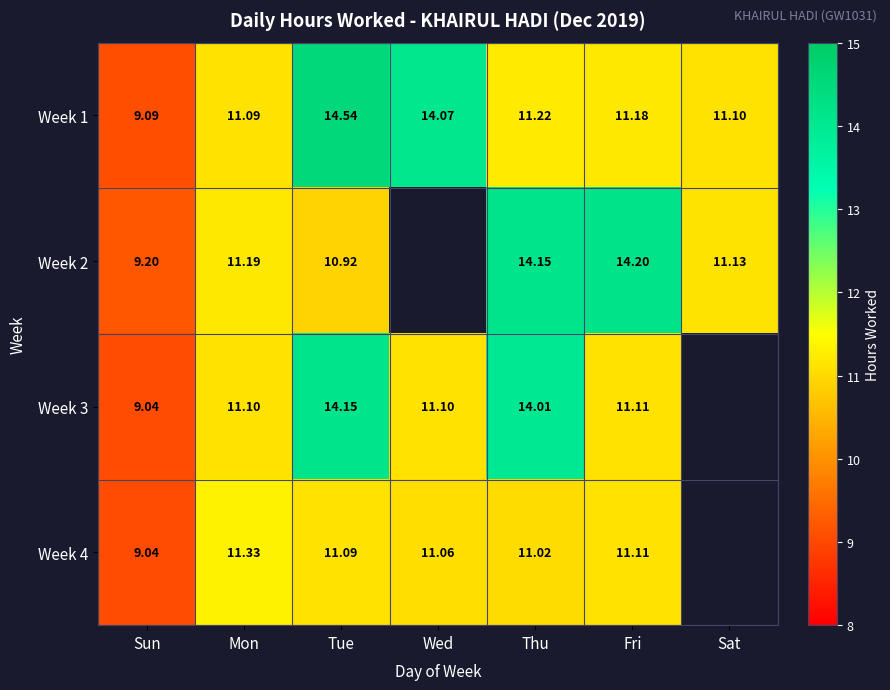

How many data points does each series have?

7